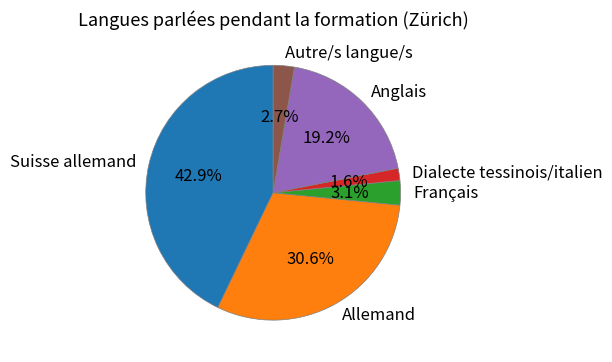

Which slice is the smallest?

Dialecte tessinois/italien